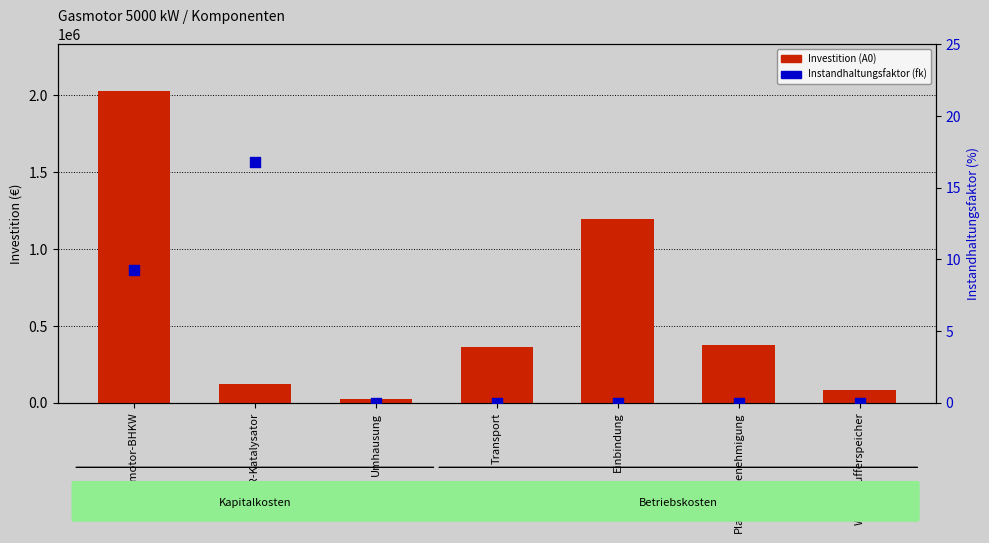

What are all the series names shown in the legend?

Investition (A0), Instandhaltungsfaktor (fk)